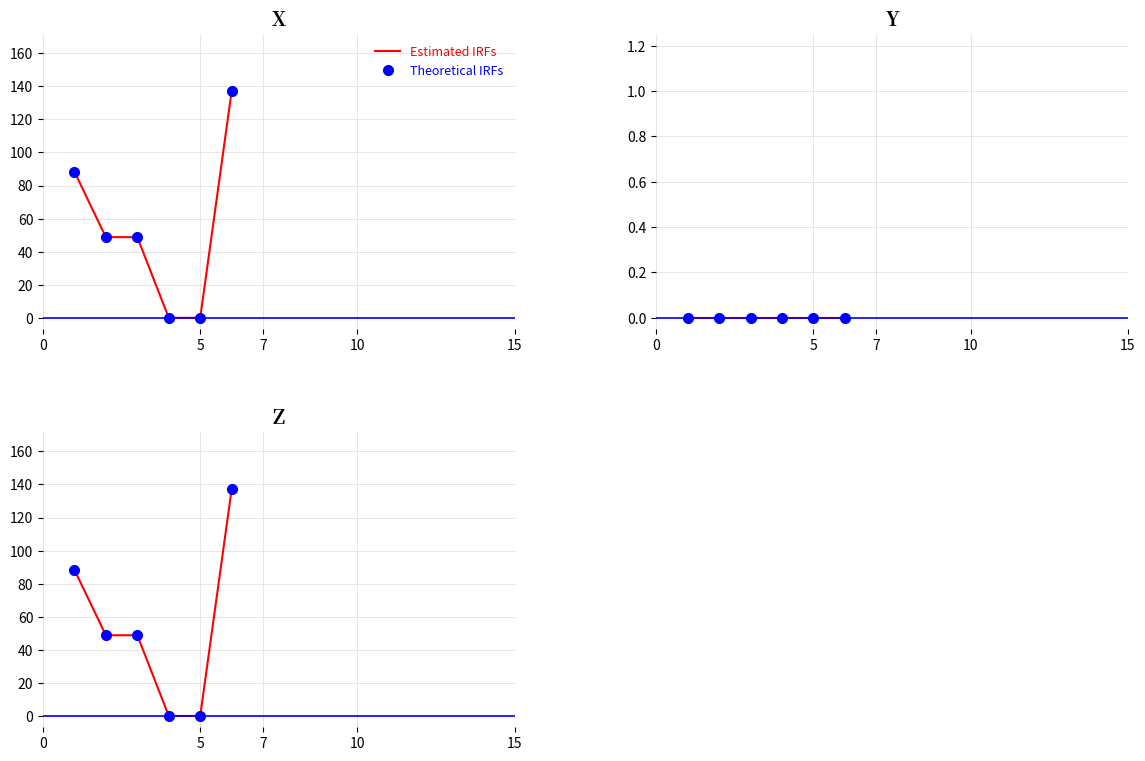

Which has a higher value, 15 or 5?

5